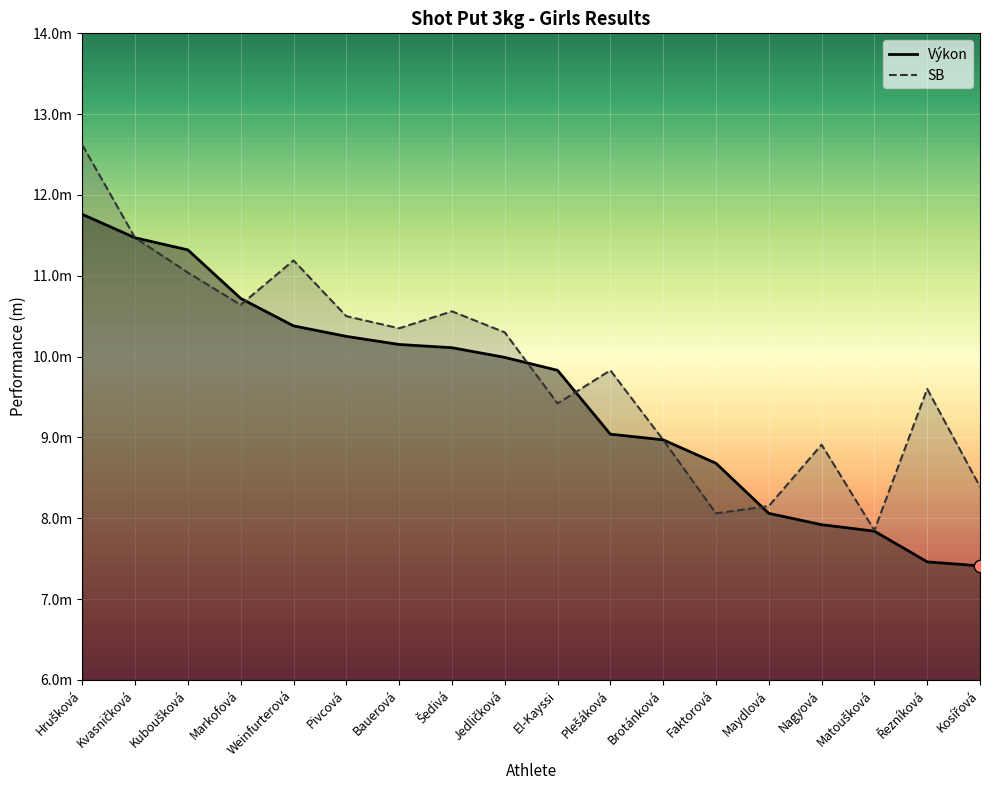

What is the total value across all series at Kuboušková?

22.4